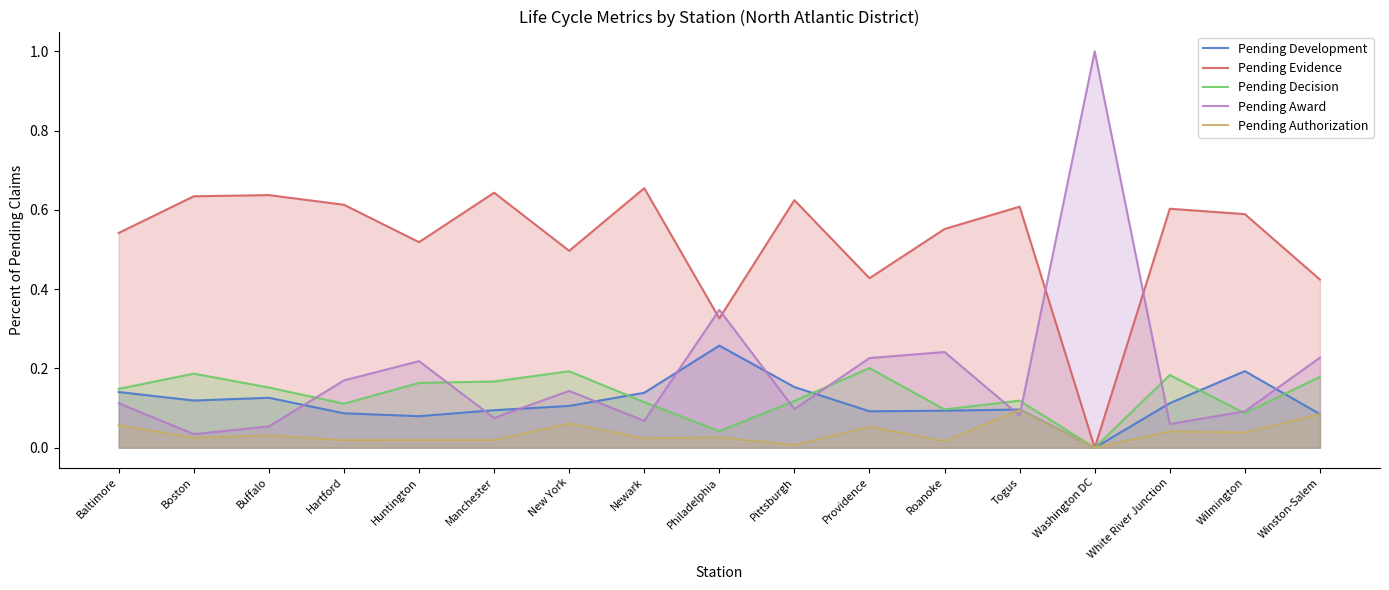

Between Baltimore and New York, which series saw the biggest shift?

Pending Evidence